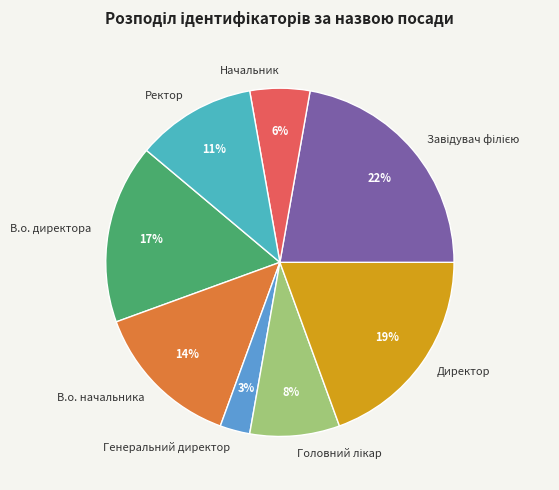

What is the ratio of the value at Генеральний директор to the value at В.о. начальника?

0.2